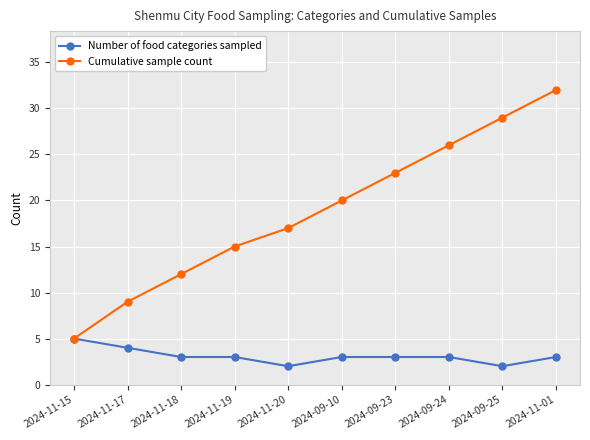

At which category is the sum across all series the highest?

2024-11-01